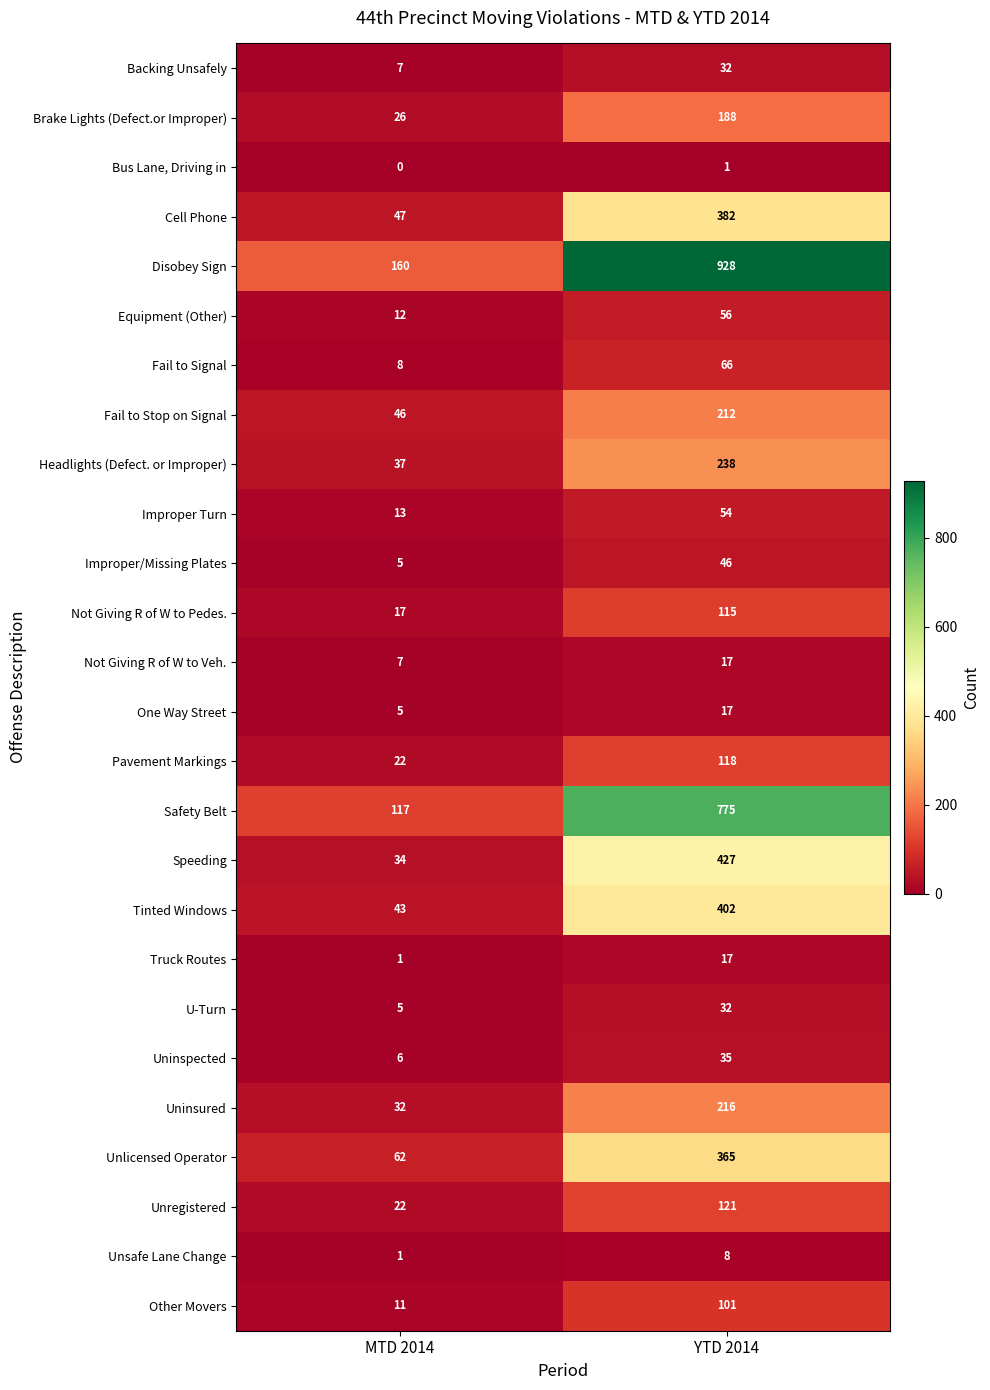

The value of Backing Unsafely at MTD 2014 is 13. True or false?

False